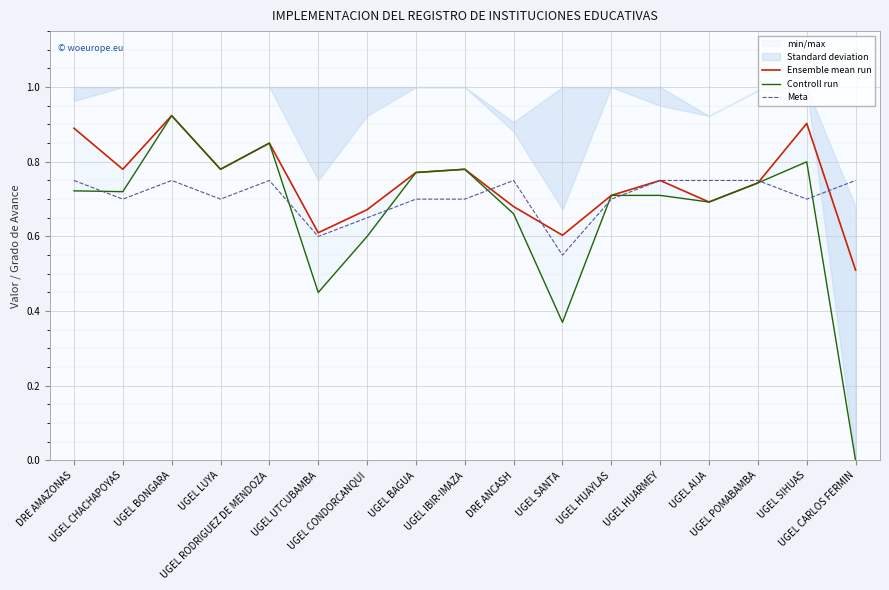

What is the difference between the maximum and minimum values in the Ensemble mean run series?

0.4